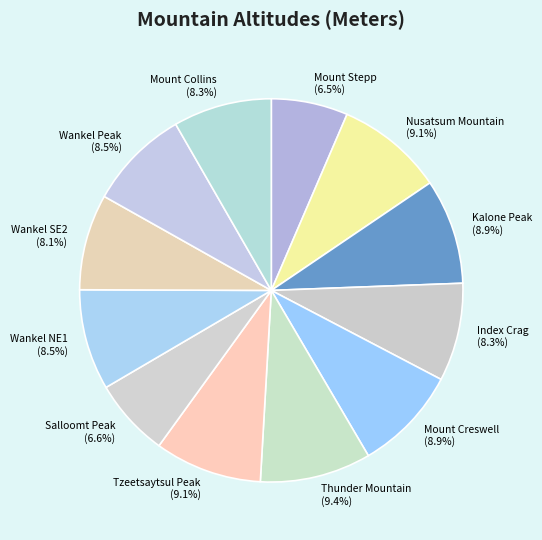

To the nearest percent, what percentage of the pie is Nusatsum Mountain?

9%